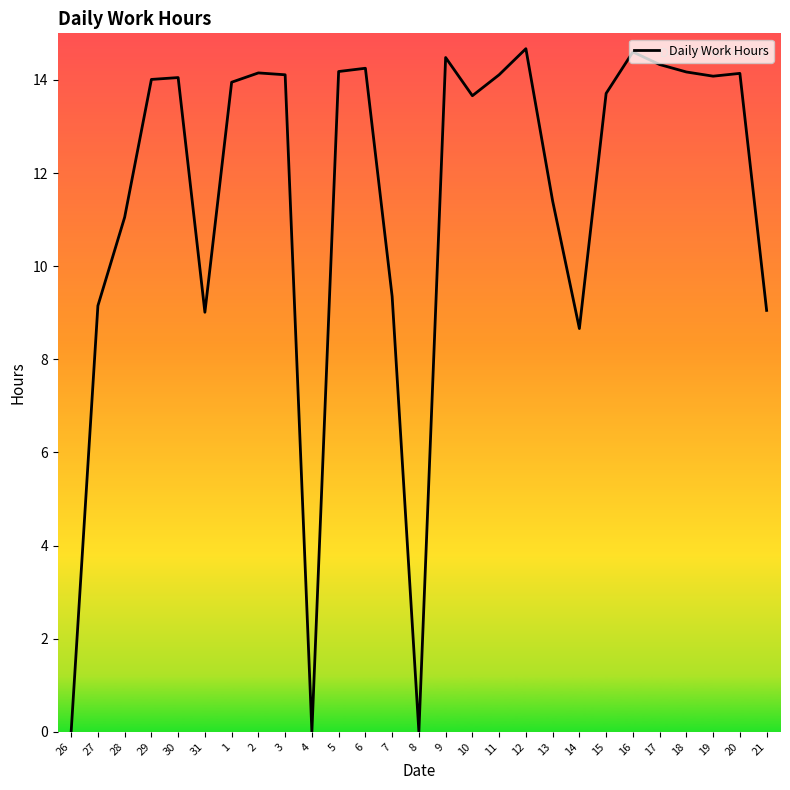

Is this an area chart (filled region under the line)?

No